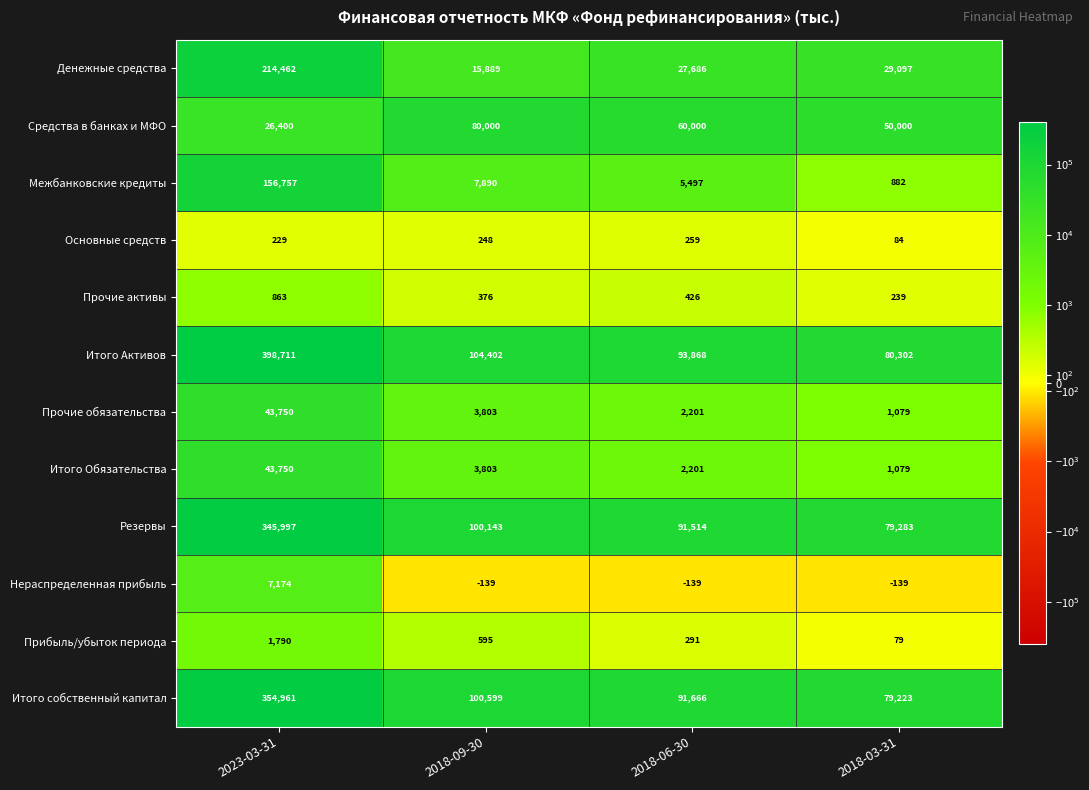

Which series has the largest total across all categories?

Итого Активов